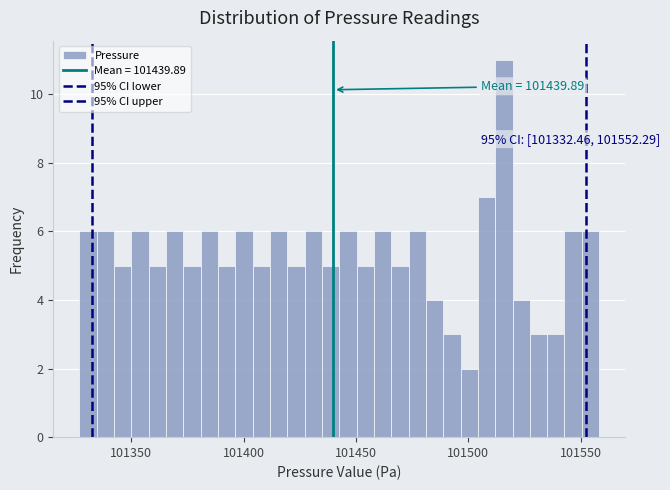

Read against the x-axis, roughly where is the centre of the tallest bar?

101515